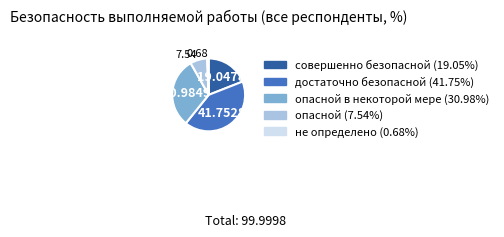

Is there a majority slice in this chart?

No